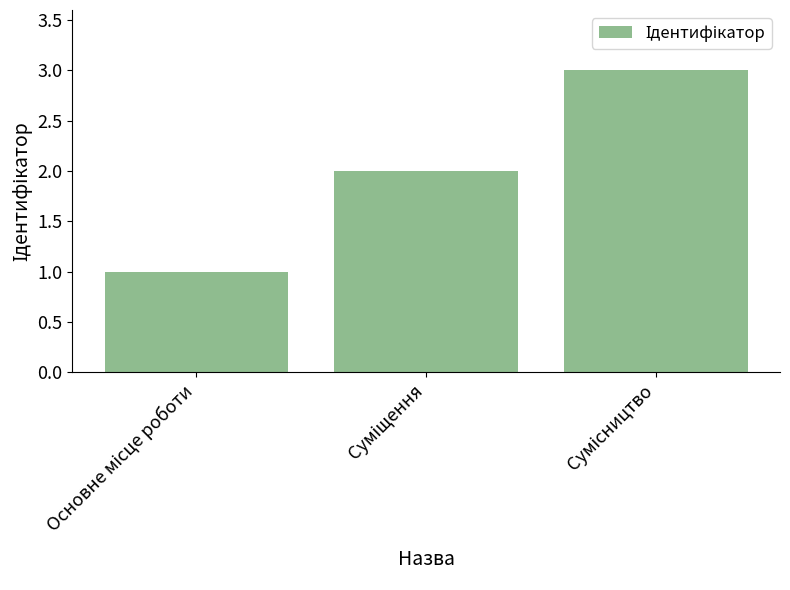

What is the greatest value displayed?

3